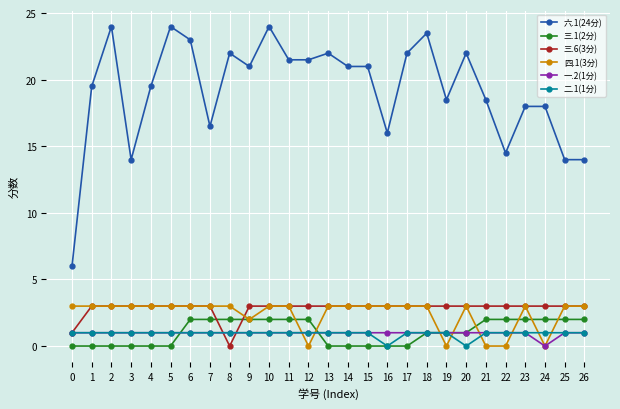

True or false: 六.1(24分) has more than 2 points higher than both neighbors.

True